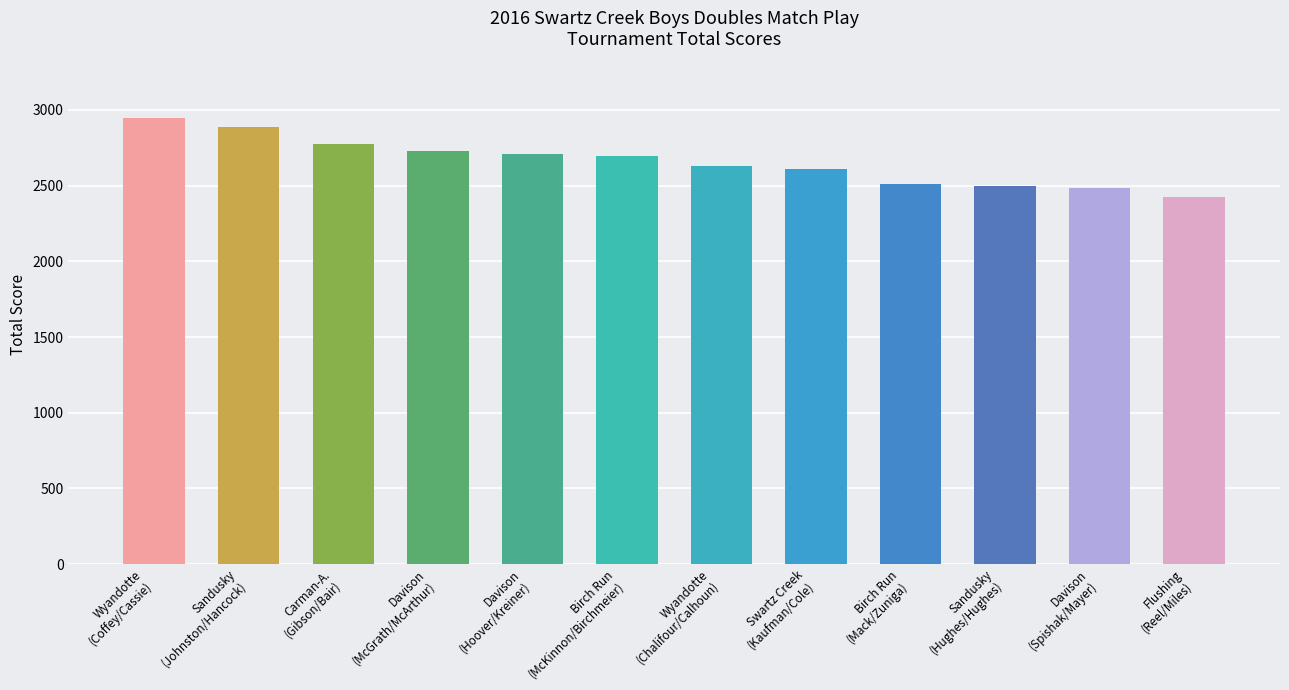

What is the label of the 6th bar from the right?

Wyandotte
(Chalifour/Calhoun)